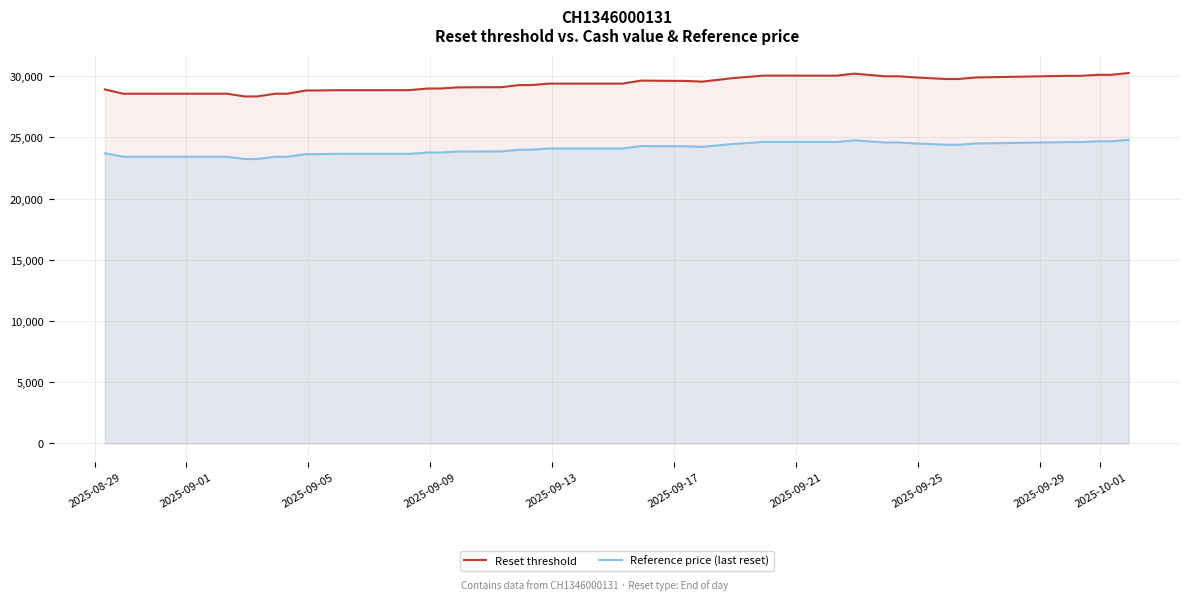

What is the difference between the maximum and minimum values in the Reference price (last reset) series?

1569.8